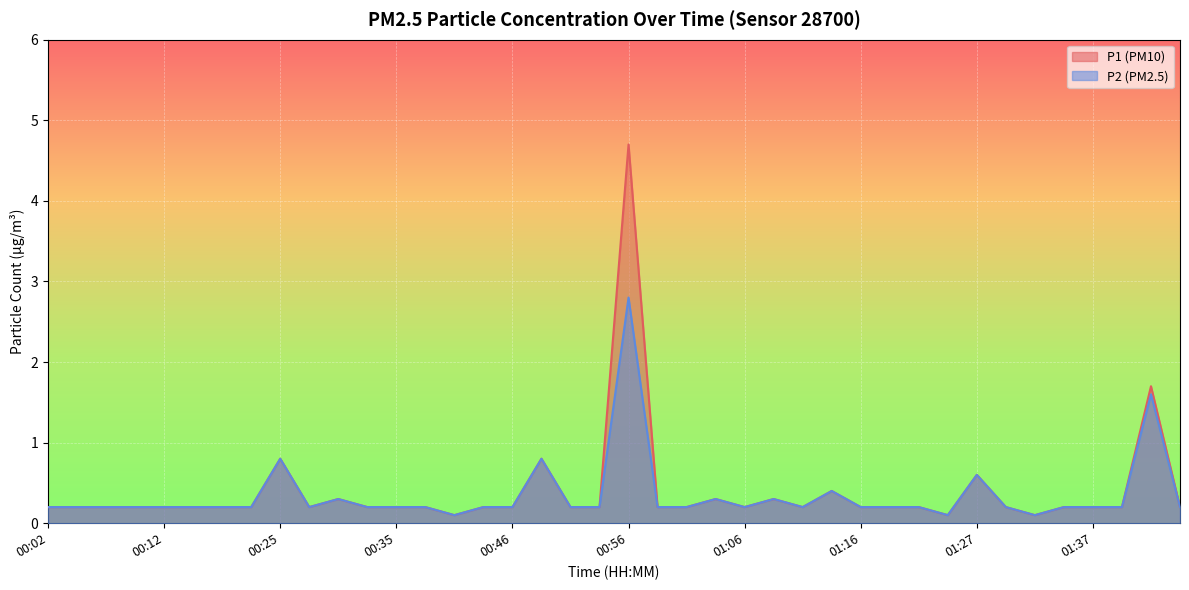

How many interior local peaks does the P2 series have?

9